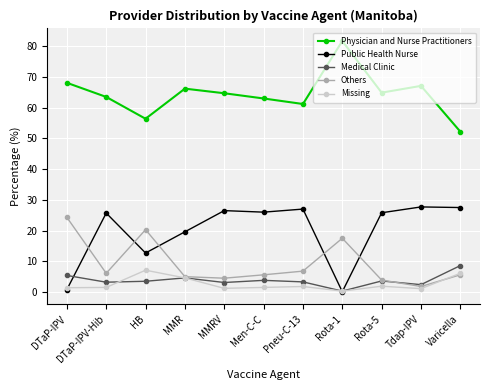

What is the difference between the Missing values at HB and MMRV?

5.9